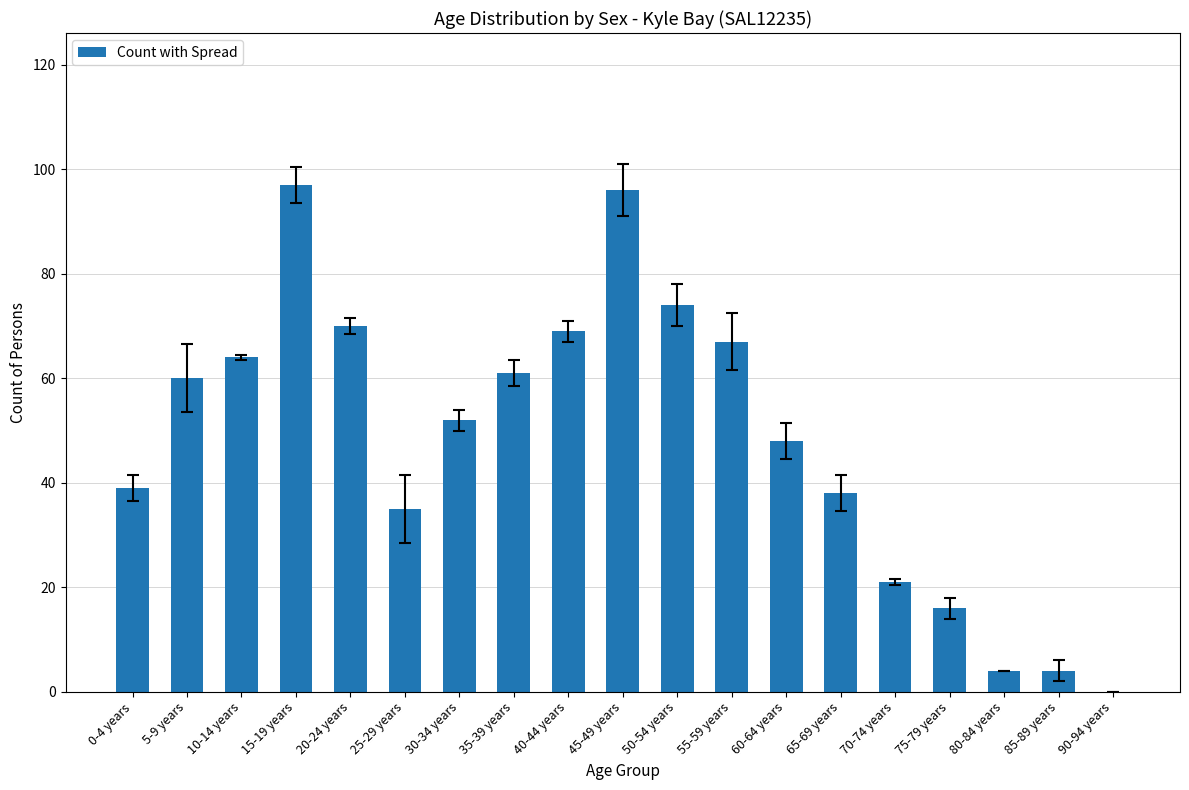

What is the sum of all values?

915